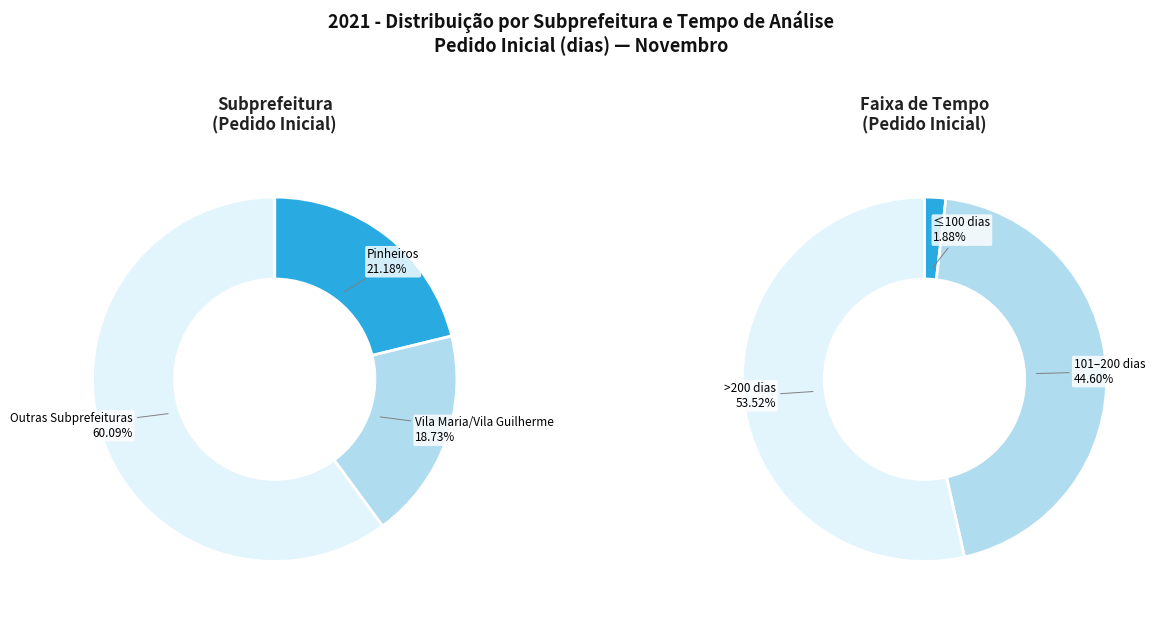

How much of the chart is everything except Vila Maria/Vila Guilherme?

81.3%